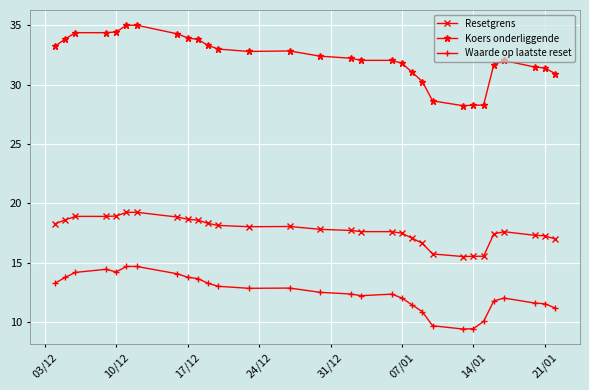

What is the difference between the maximum and minimum values in the Waarde op laatste reset series?

5.3